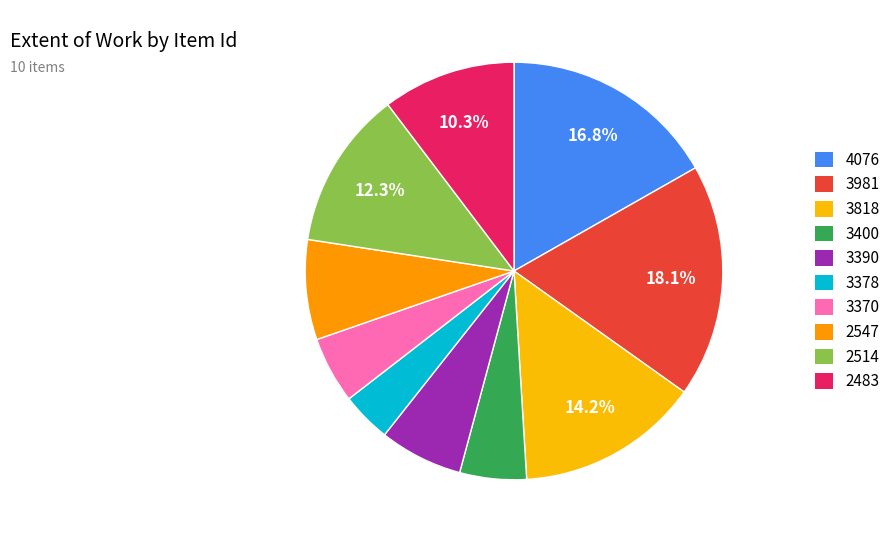

To the nearest percent, what is the difference between the largest and smallest slice percentages?

14%